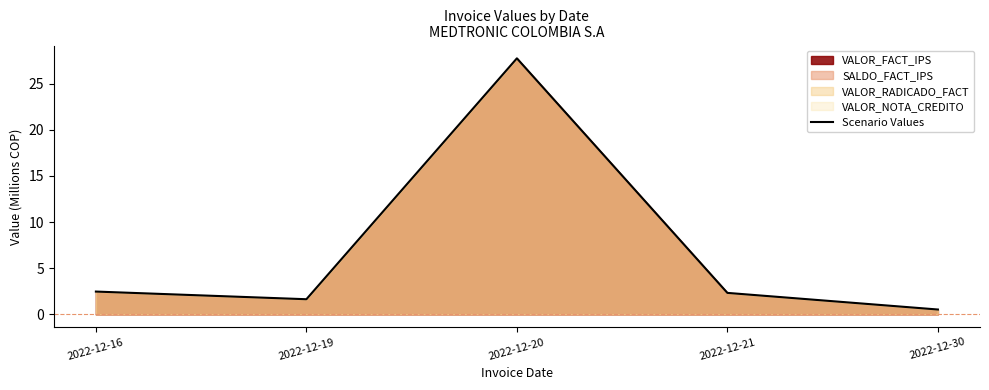

Where does the data first go above 2?

2022-12-16